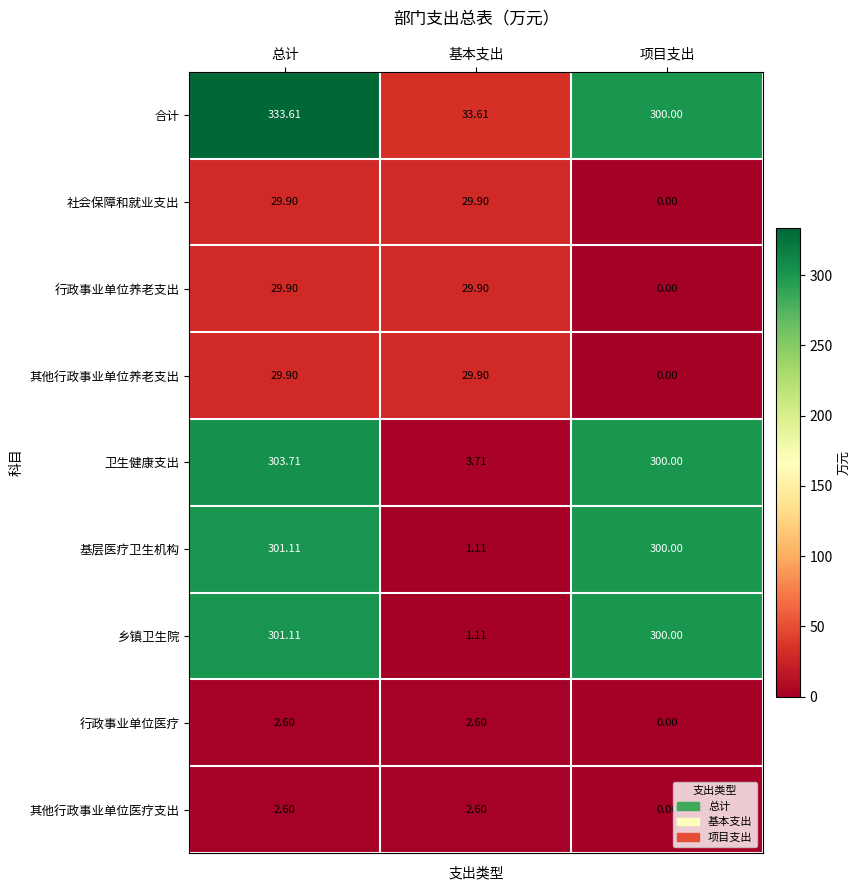

At which label is 其他行政事业单位养老支出 closest to 14?

项目支出